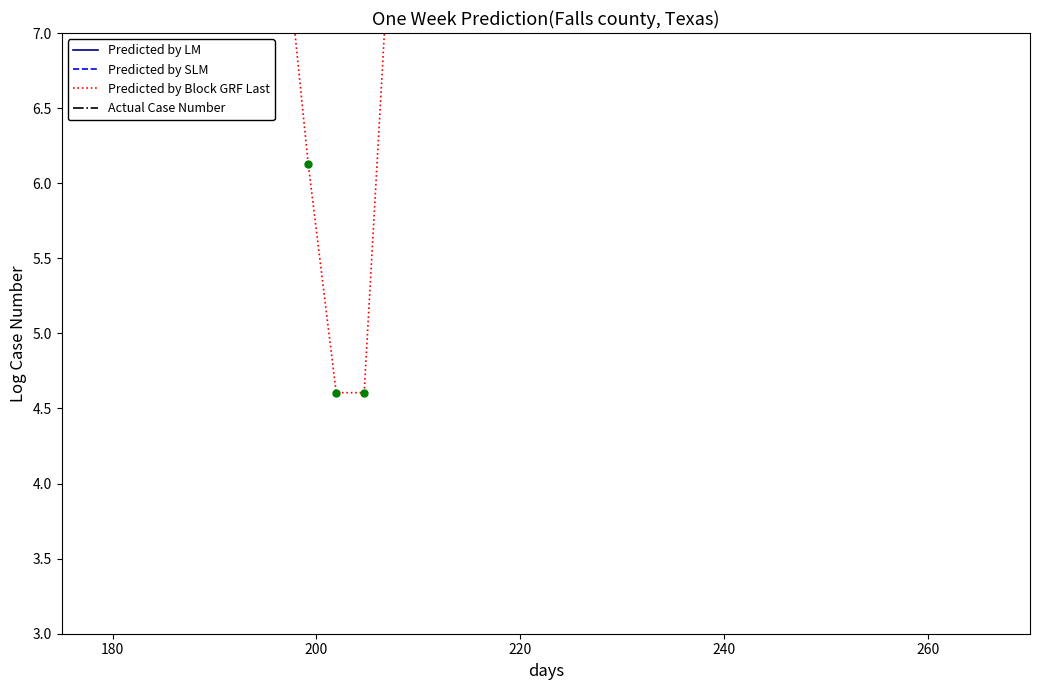

What are all the series names shown in the legend?

Predicted by LM, Predicted by SLM, Predicted by Block GRF Last, Actual Case Number